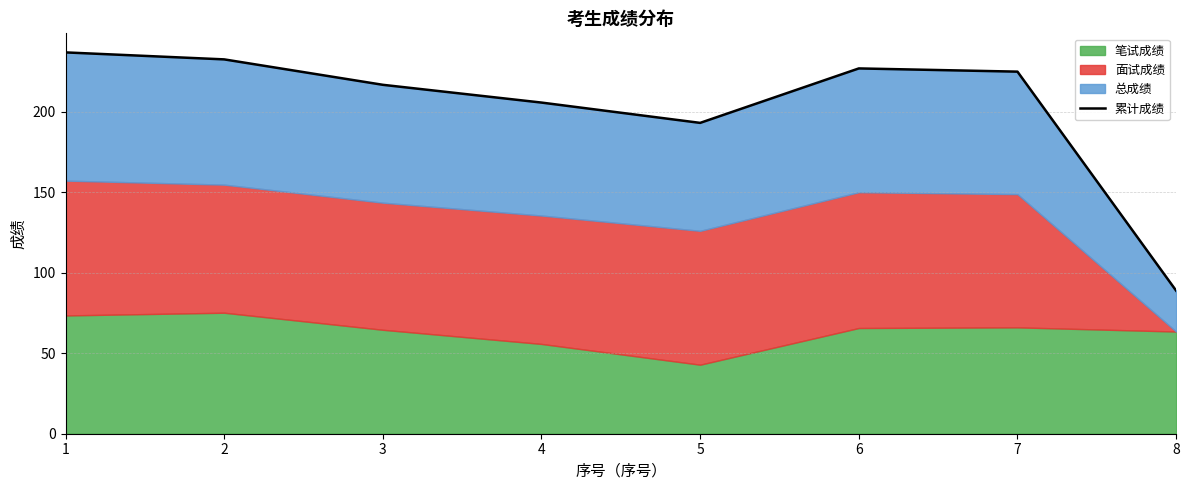

Which label corresponds to the largest value in the chart?

1